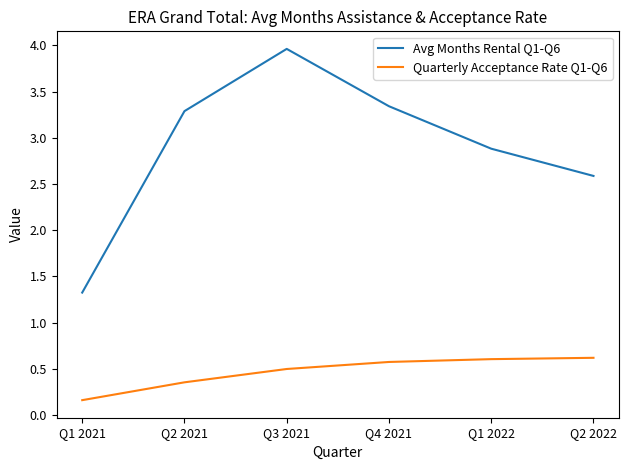

True or false: Quarterly Acceptance Rate Q1-Q6 has a value of 0.2 at Q1 2021.

True